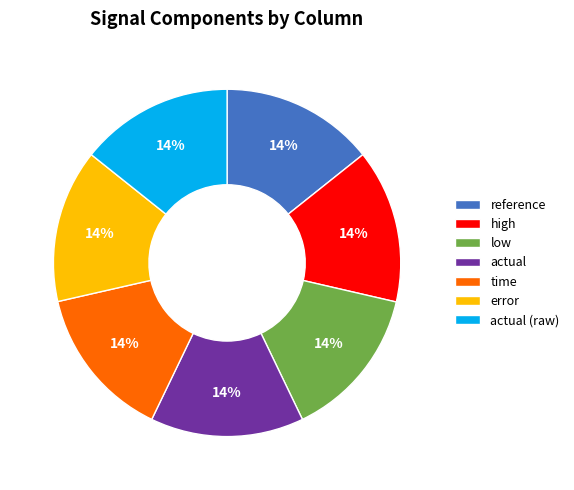

The actual (raw) slice represents 14% of the pie. True or false?

True